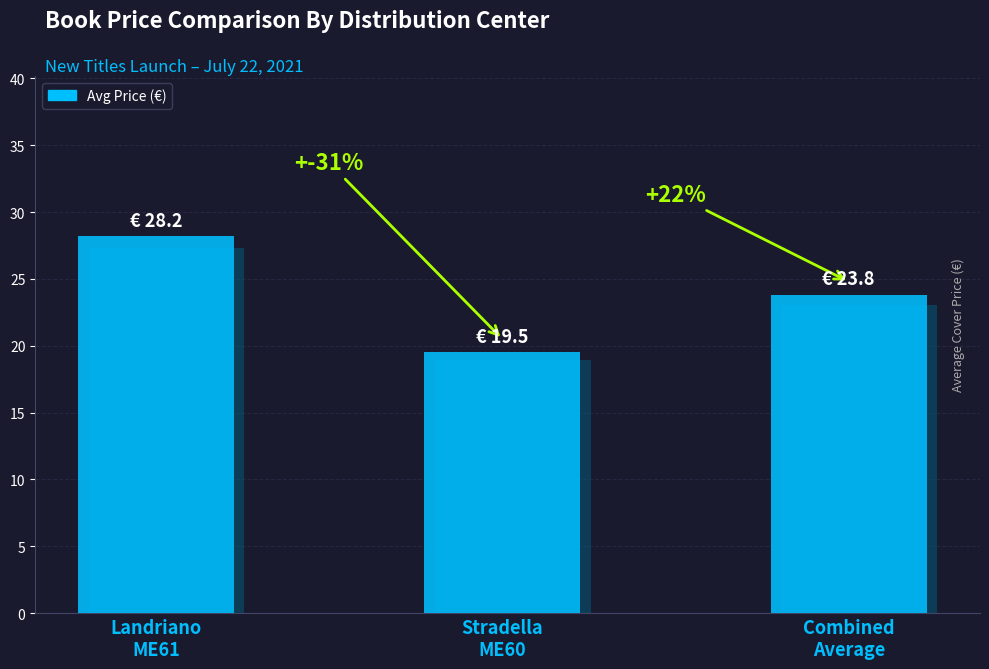

True or false: the data shows 19.5 at Stradella
ME60.

True